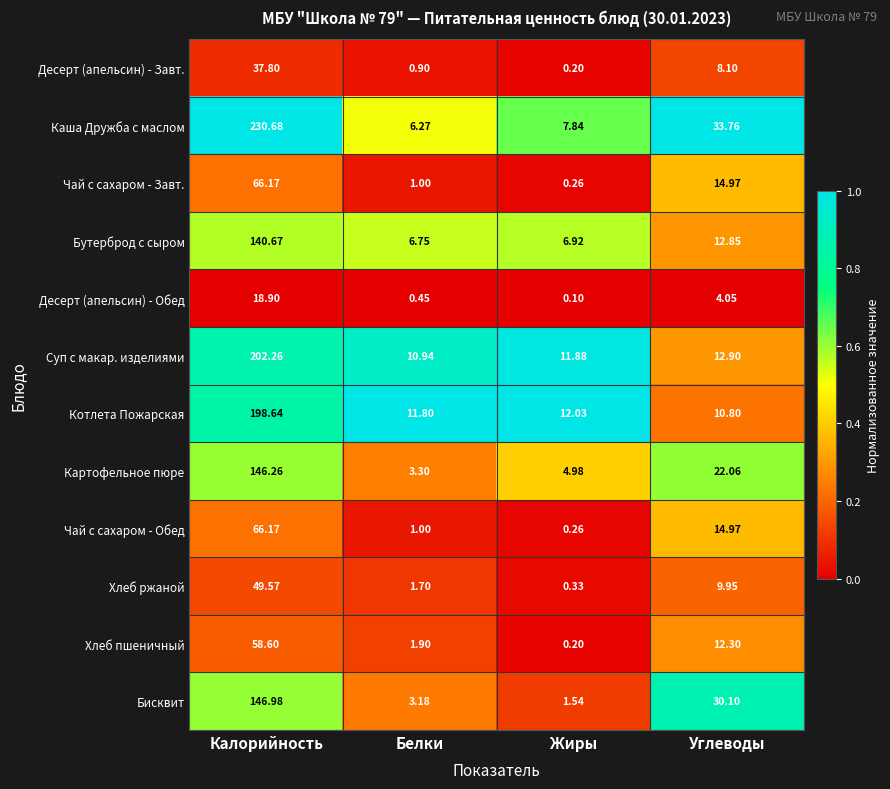

At how many categories does at least one series exceed 0?

4